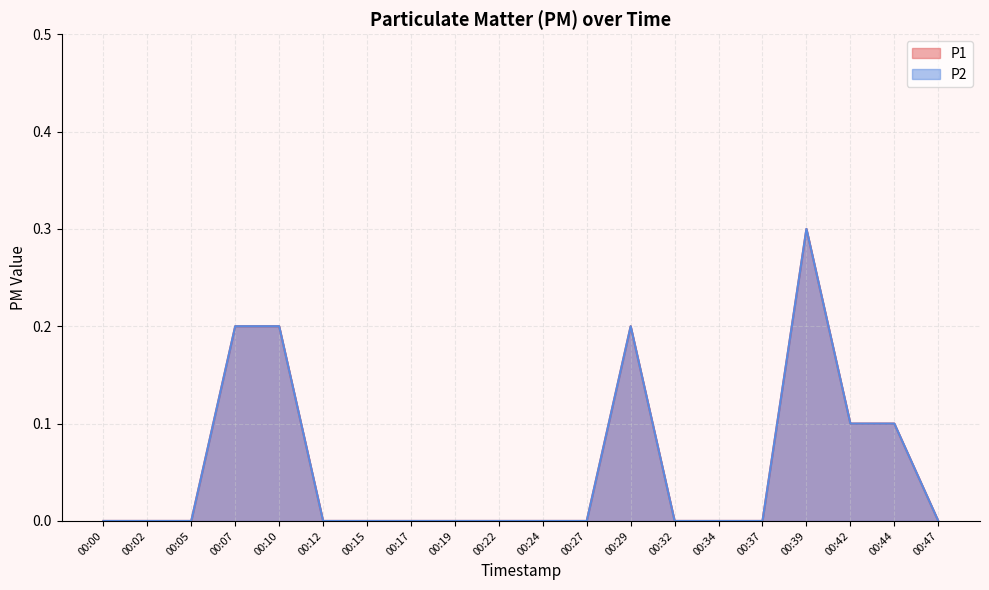

The value of P1 at 00:05 is -0.2. True or false?

False